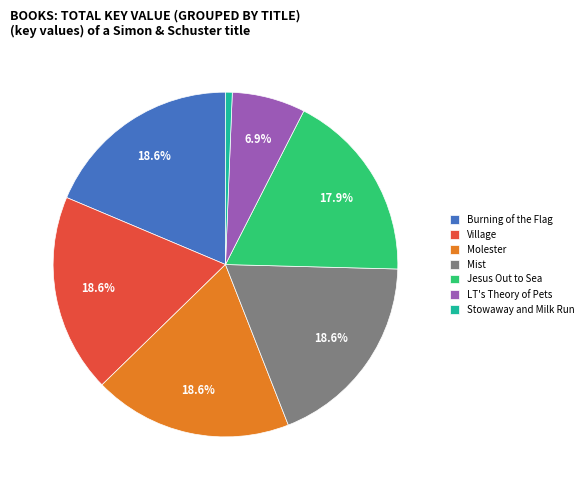

Between Stowaway and Milk Run and Molester, which is larger?

Molester